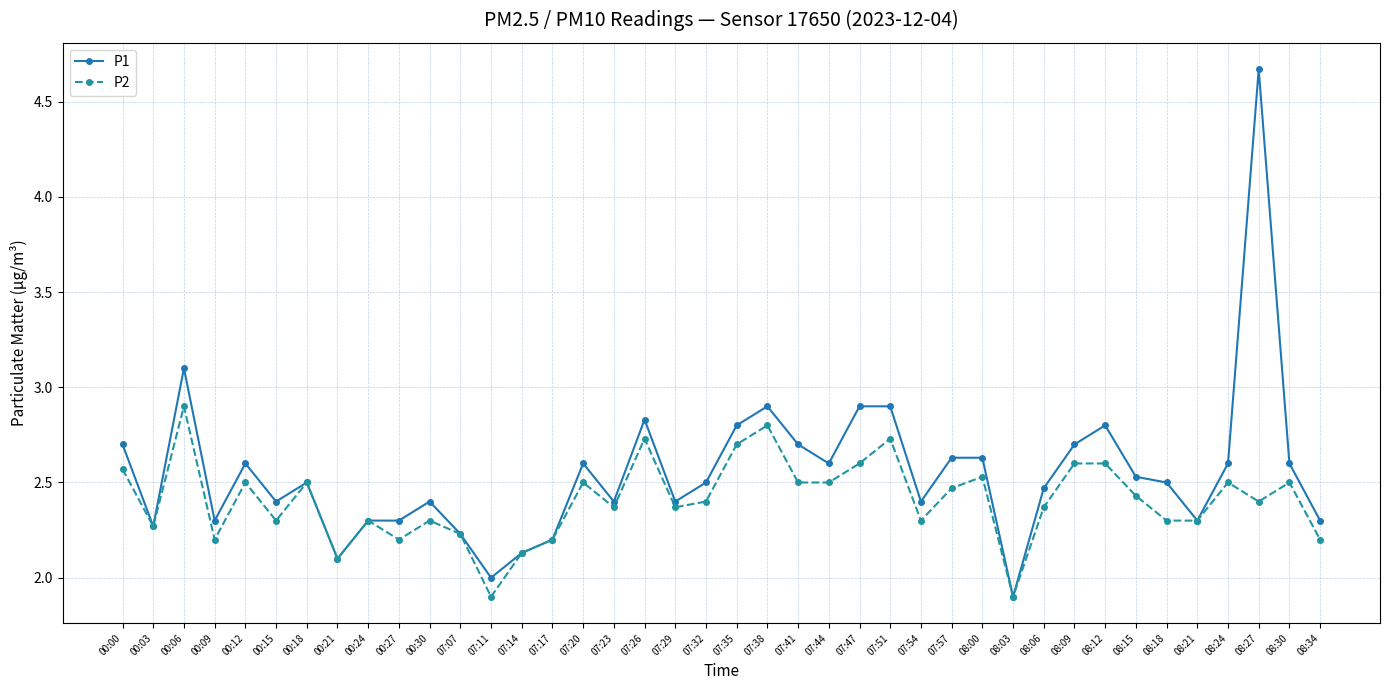

What is the spread (max minus min) of values at 08:18?

0.2